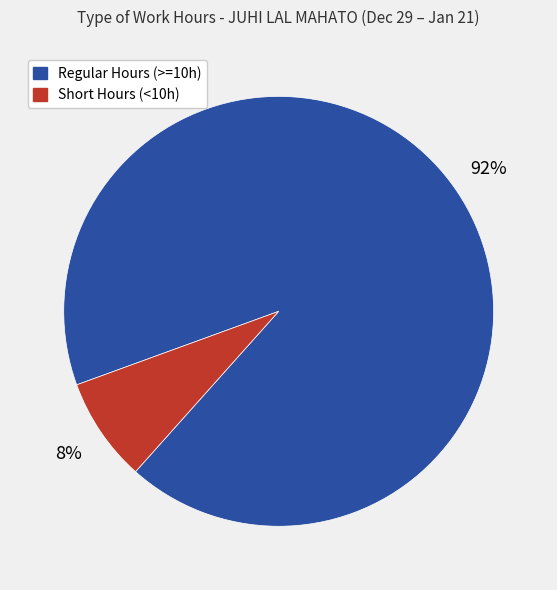

Is there any slice that represents more than half of the pie?

Yes